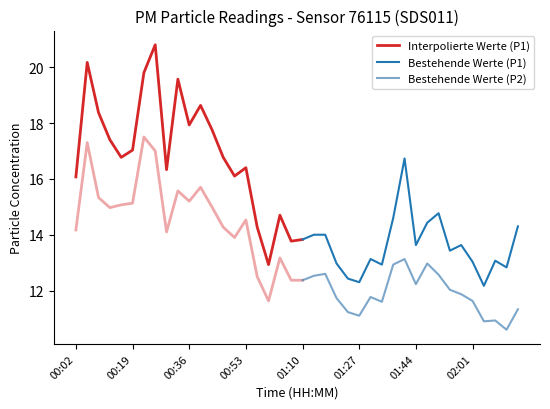

True or false: P1 and P2 cross at least once.

False